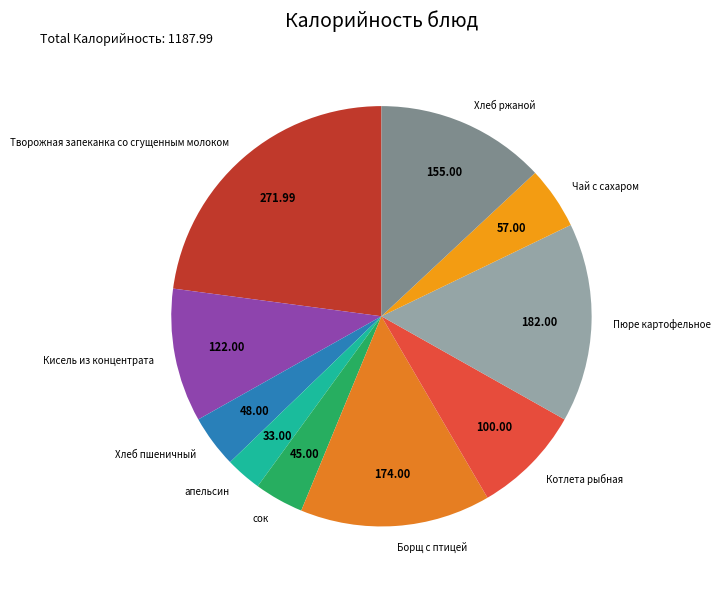

The апельсин slice represents 3% of the pie. True or false?

True